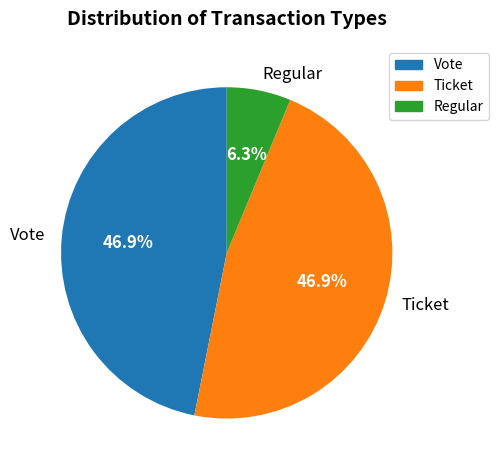

To the nearest percent, what percentage of the pie is Vote?

47%